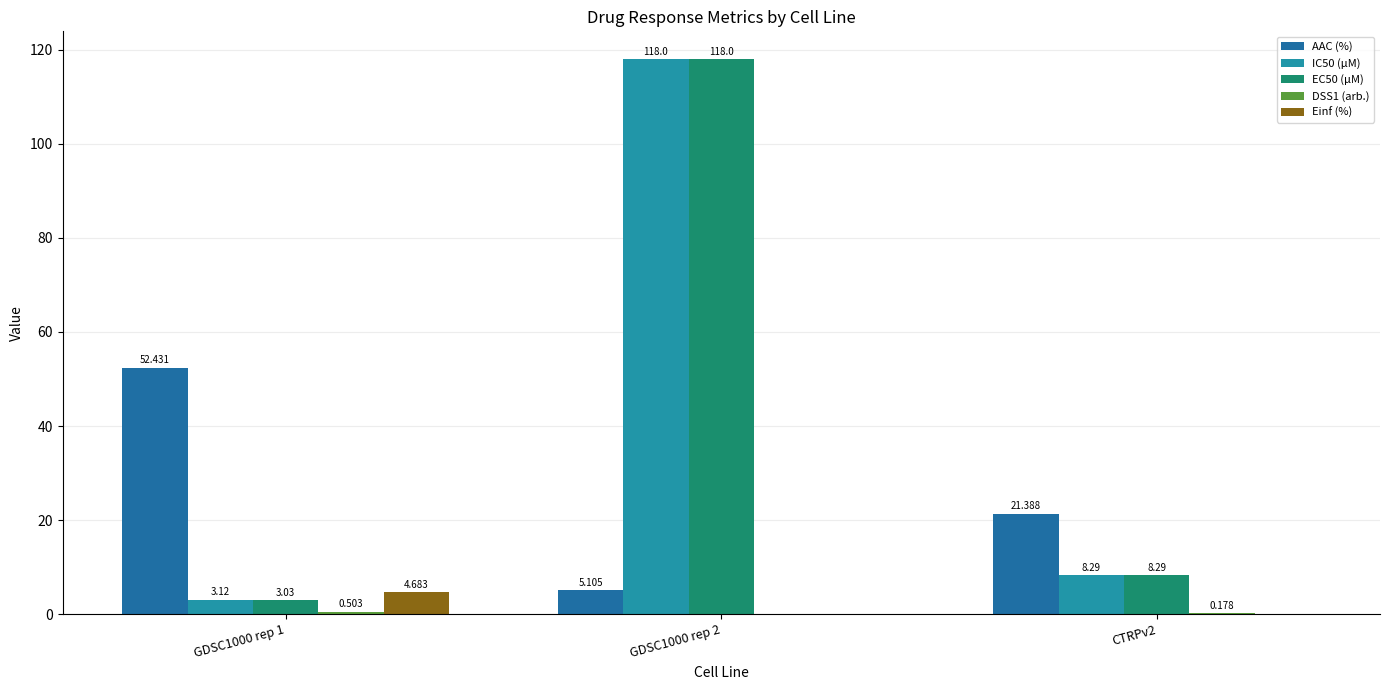

Rank the series at CTRPv2 from highest to lowest value.

AAC (%), IC50 (µM), EC50 (µM), DSS1 (arb.), Einf (%)